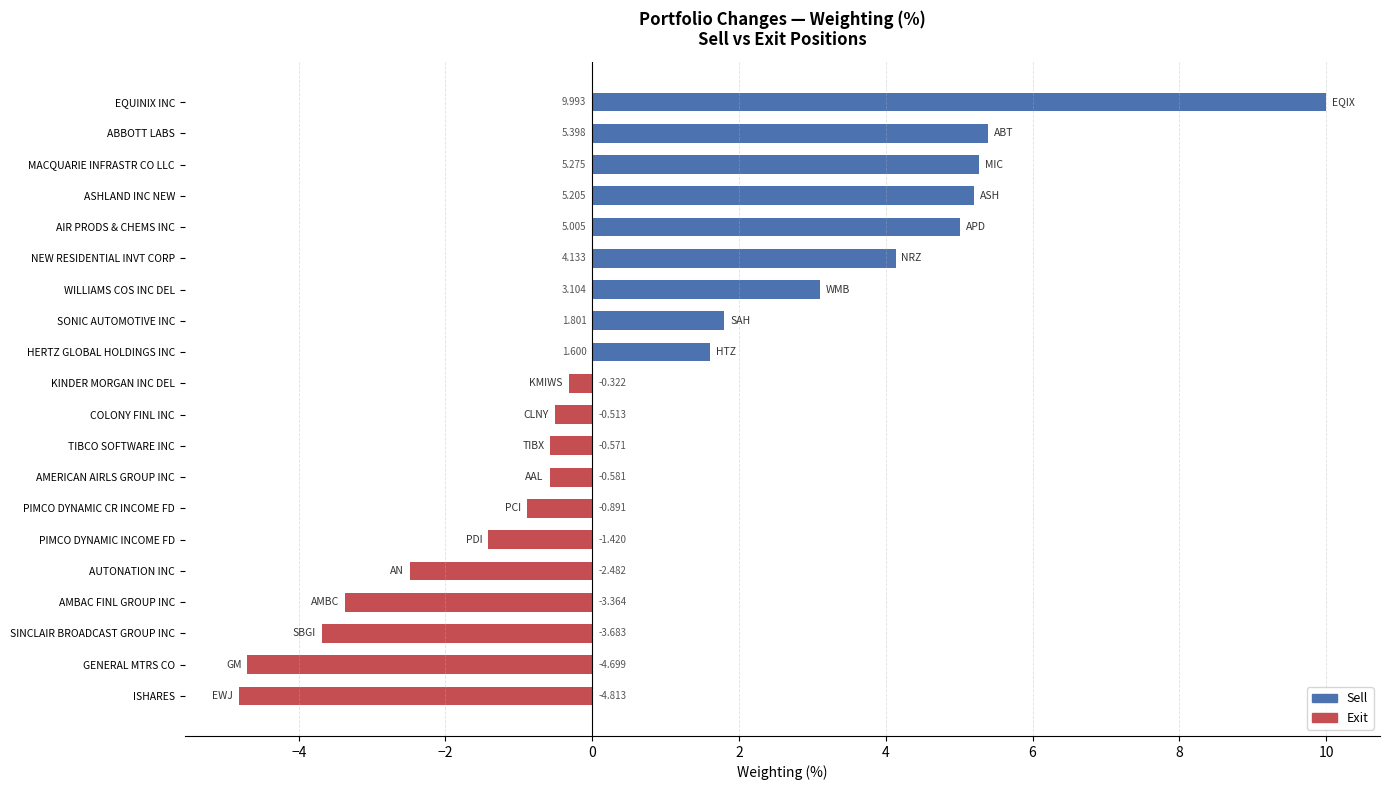

Rank the categories by value from lowest to highest.

ISHARES, GENERAL MTRS CO, SINCLAIR BROADCAST GROUP INC, AMBAC FINL GROUP INC, AUTONATION INC, PIMCO DYNAMIC INCOME FD, PIMCO DYNAMIC CR INCOME FD, AMERICAN AIRLS GROUP INC, TIBCO SOFTWARE INC, COLONY FINL INC, KINDER MORGAN INC DEL, HERTZ GLOBAL HOLDINGS INC, SONIC AUTOMOTIVE INC, WILLIAMS COS INC DEL, NEW RESIDENTIAL INVT CORP, AIR PRODS & CHEMS INC, ASHLAND INC NEW, MACQUARIE INFRASTR CO LLC, ABBOTT LABS, EQUINIX INC